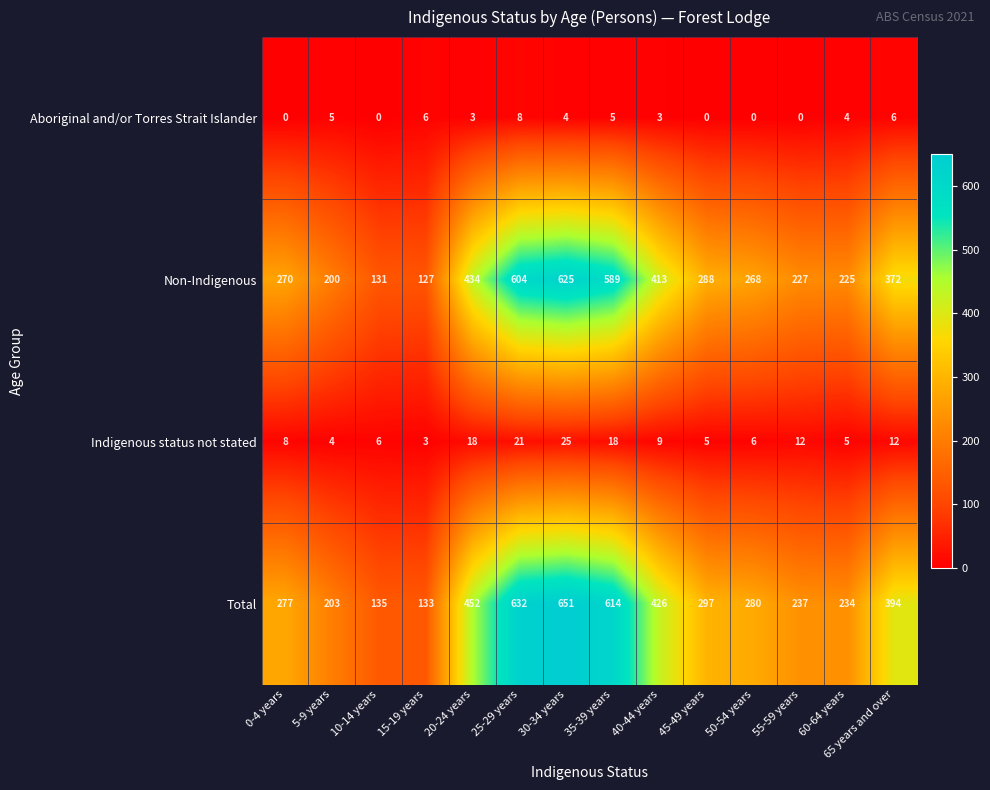

Where does the Aboriginal and/or Torres Strait Islander series first go above 4?

5-9 years